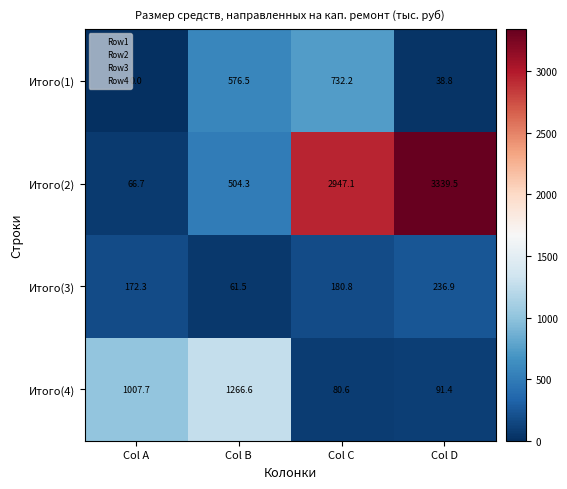

Which series has the largest total across all categories?

Итого(2)